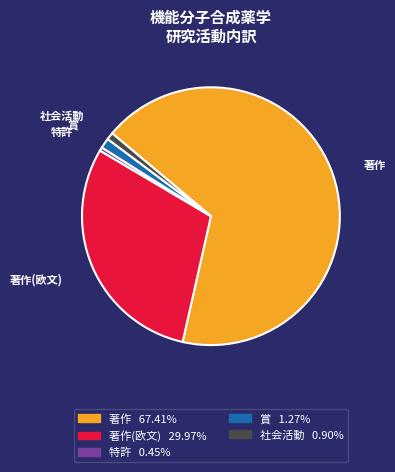

Is there any slice that represents more than half of the pie?

Yes